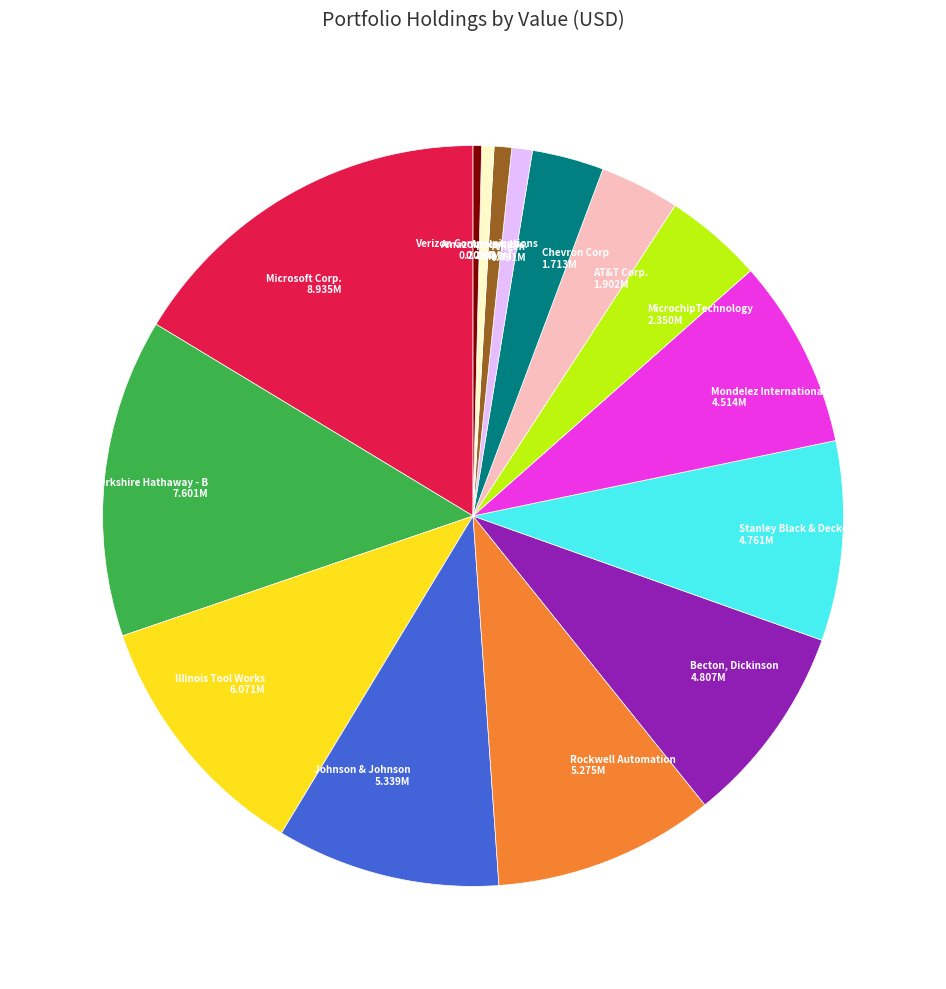

Is there any slice that represents more than half of the pie?

No